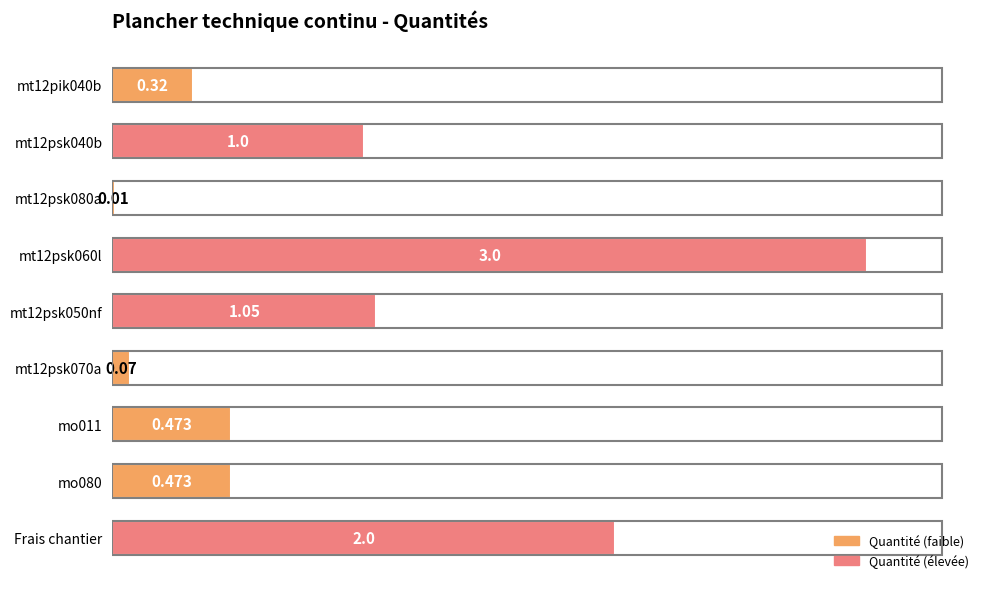

Are the bars horizontal?

Yes